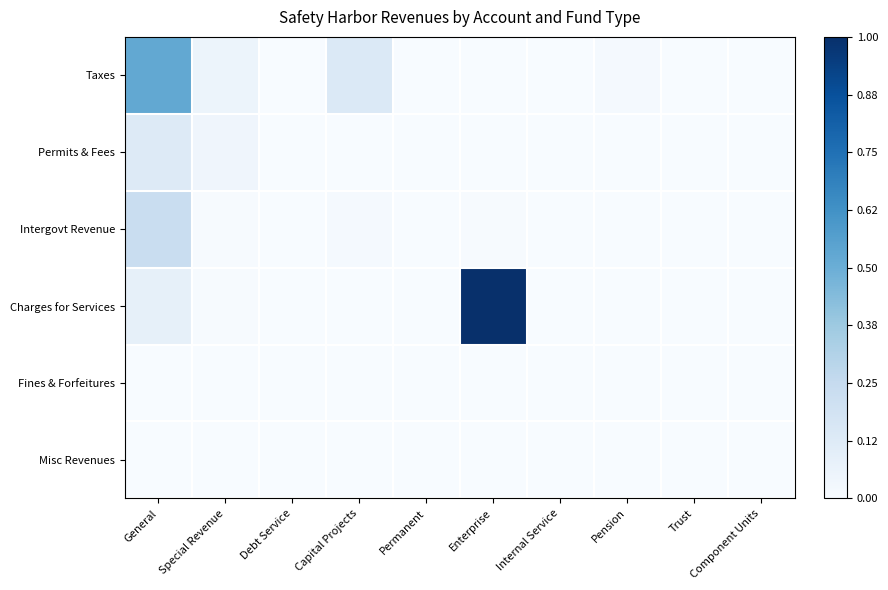

Which series has the largest range (max minus min)?

Charges for Services